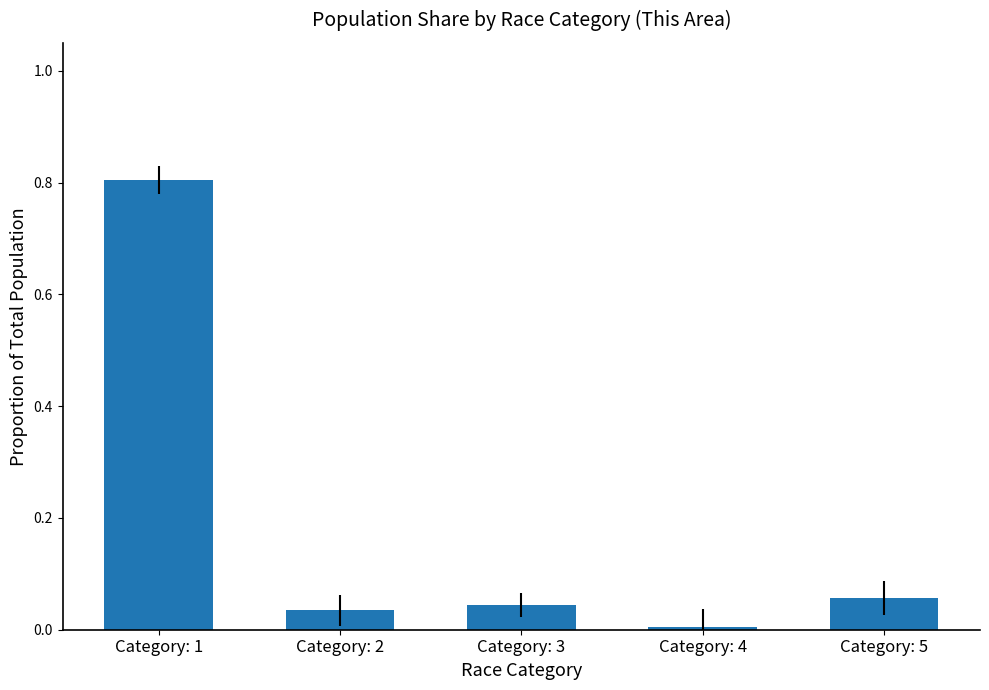

What is the approximate value at Category: 1?

0.8